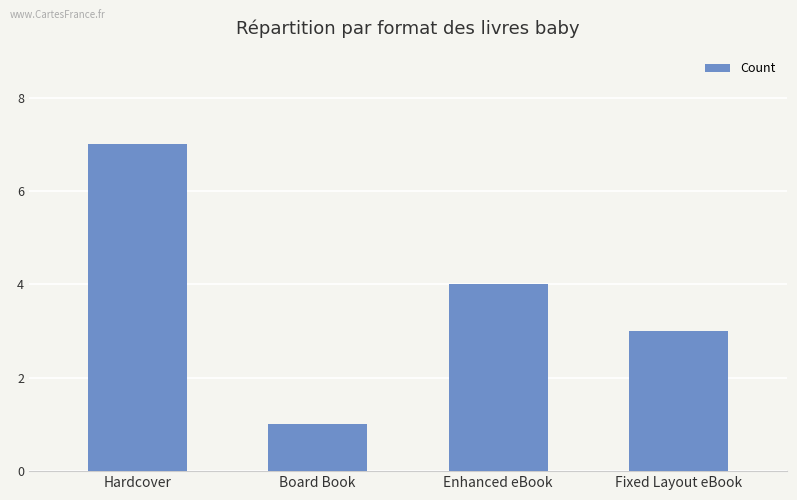

What is the label of the 1st bar from the left?

Hardcover